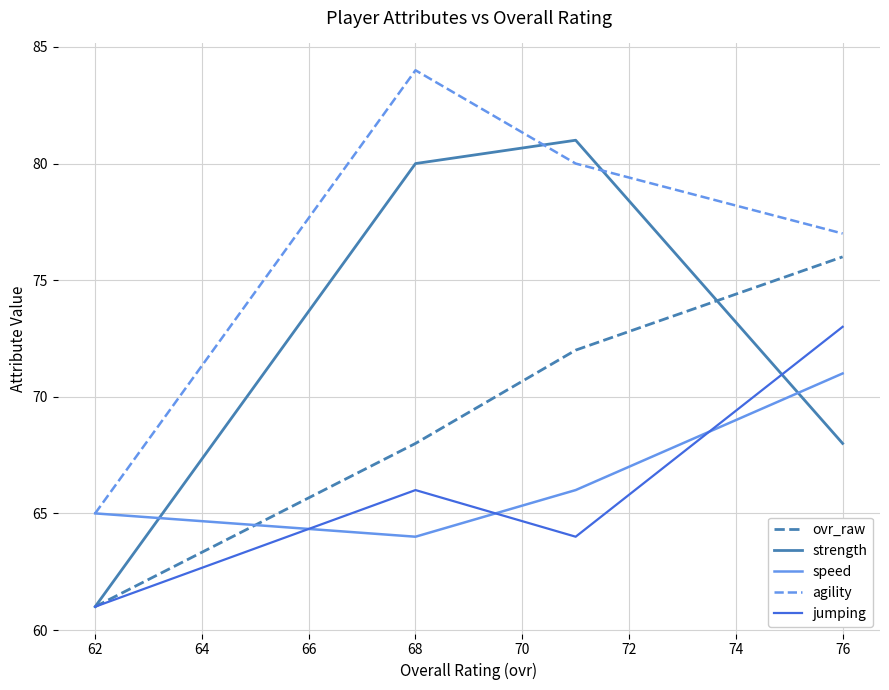

How many values in the agility series are below 80?

2